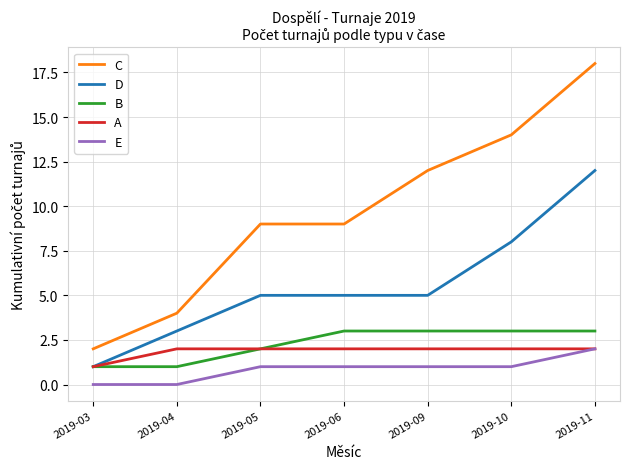

Which series has the widest spread of values?

C